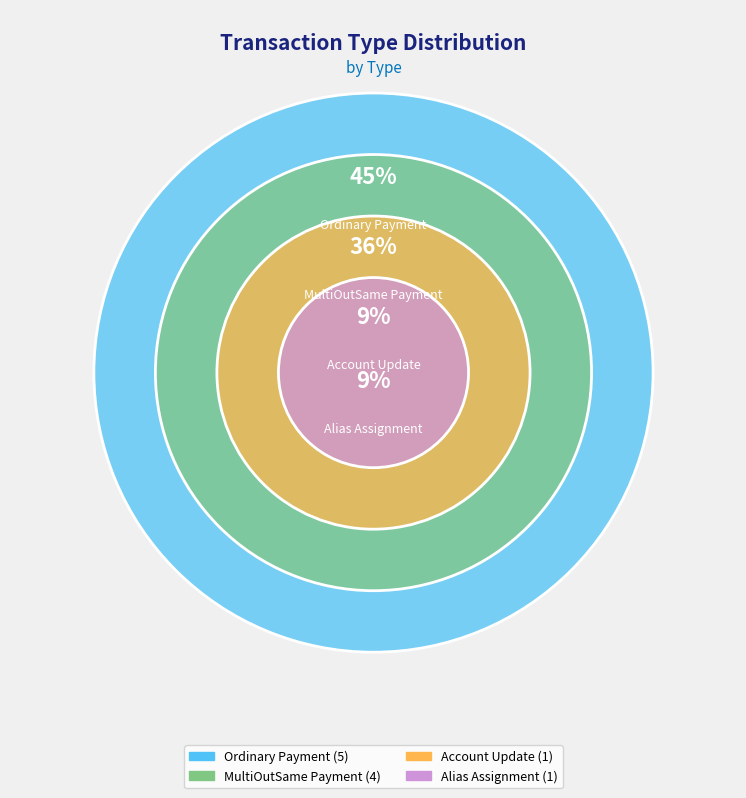

Does MultiOutSame Payment account for over 50% of the chart?

No